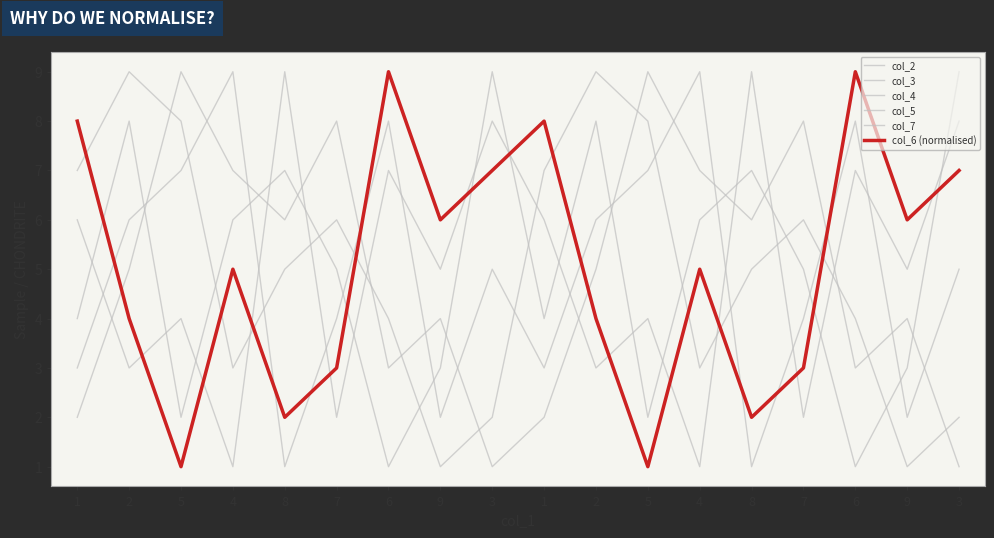

True or false: col_2 has more than 1 points higher than both neighbors.

True